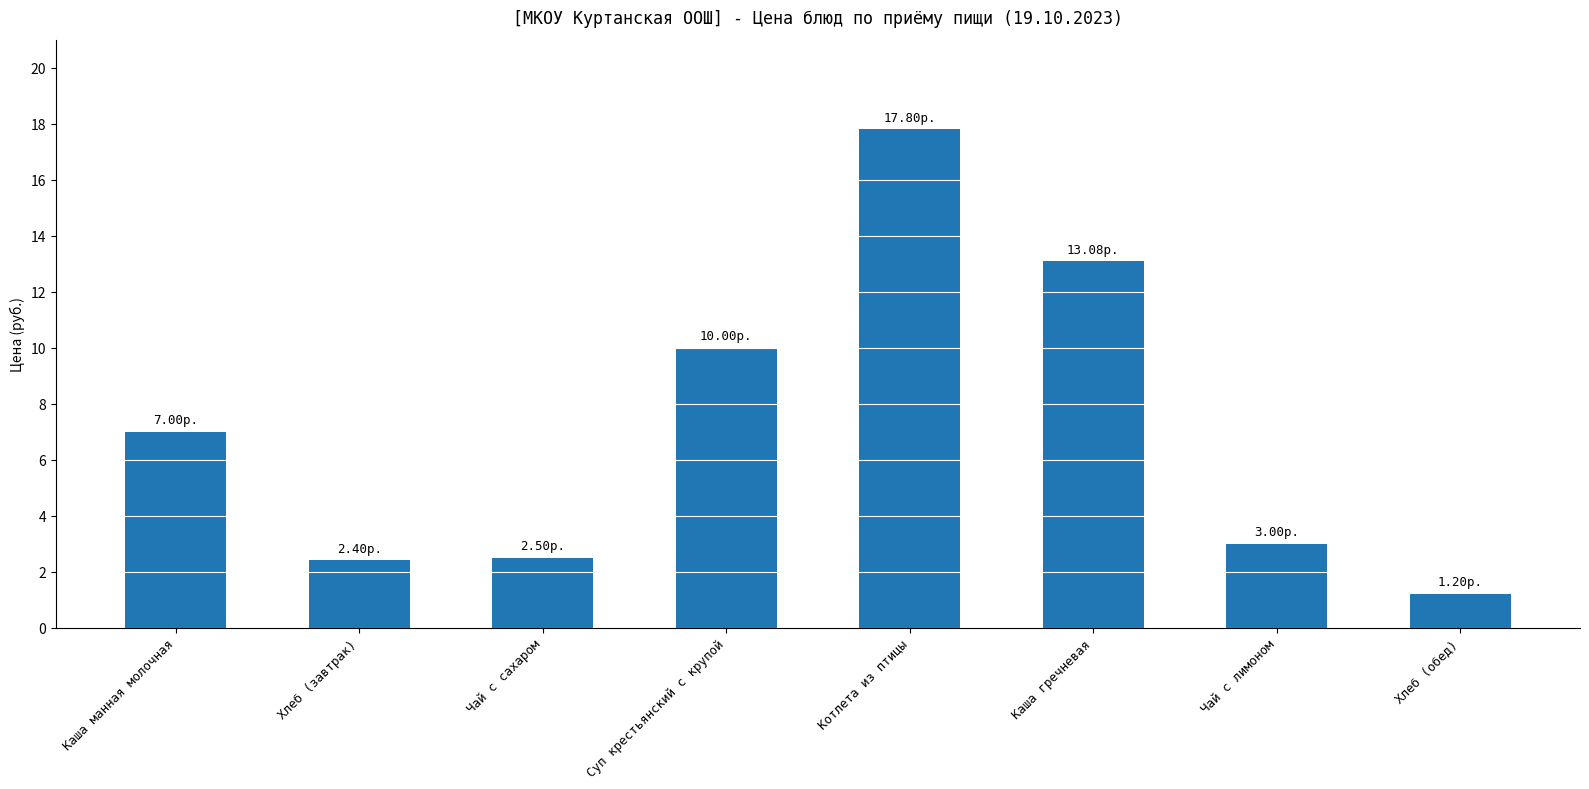

Reading right to left, what are all the values shown in this chart?

1.2	3.0	13.1	17.8	10.0	2.5	2.4	7.0